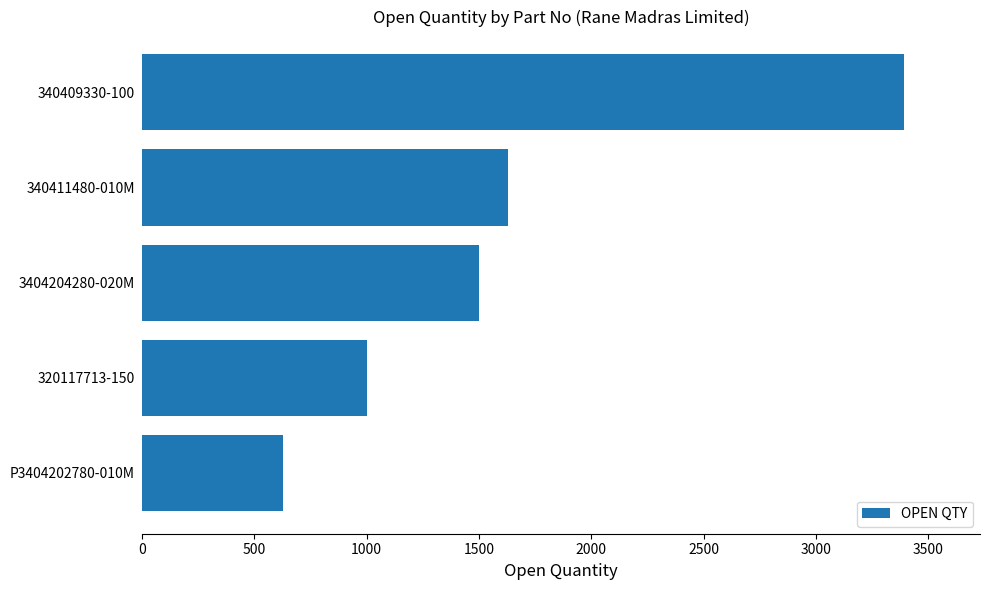

What is the difference between the maximum and second lowest values?

2391